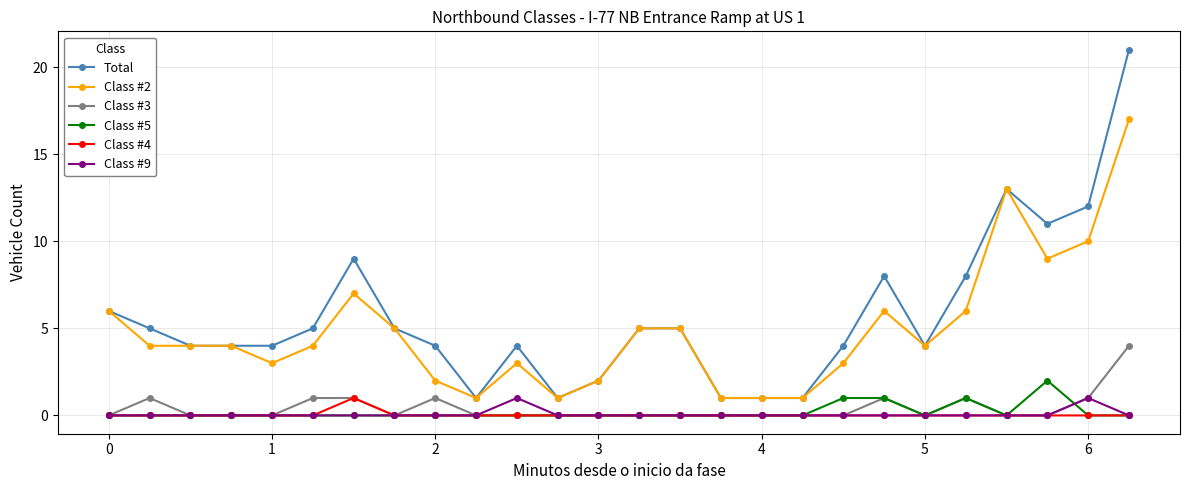

How many lines are shown in the chart?

6